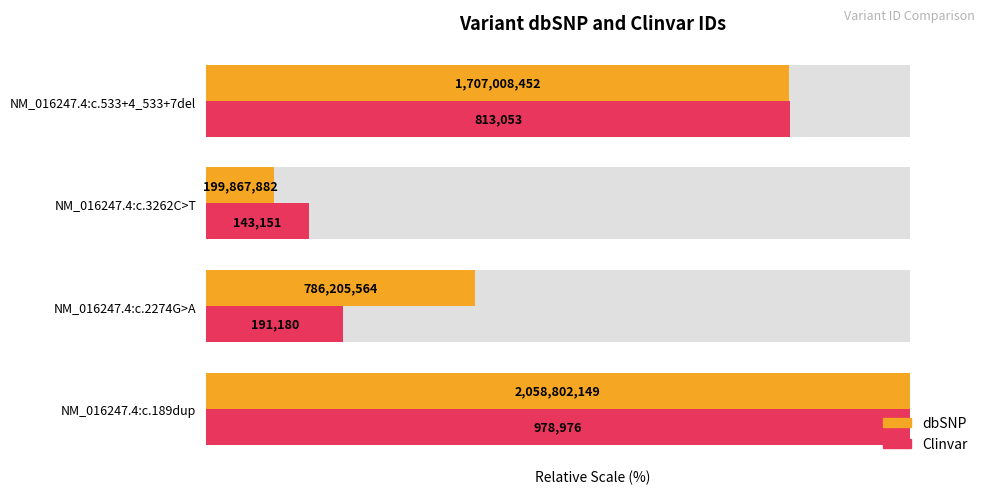

What is the total value across all series at NM_016247.4:c.3262C>T?

24.3